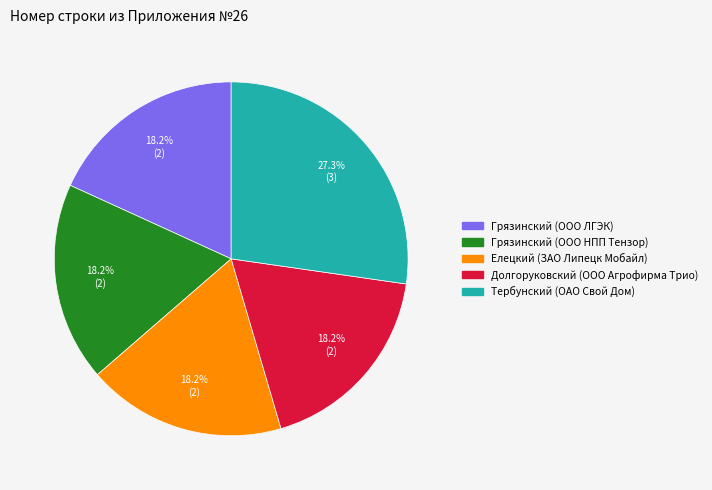

Which slice is the largest?

Тербунский (ОАО Свой Дом)